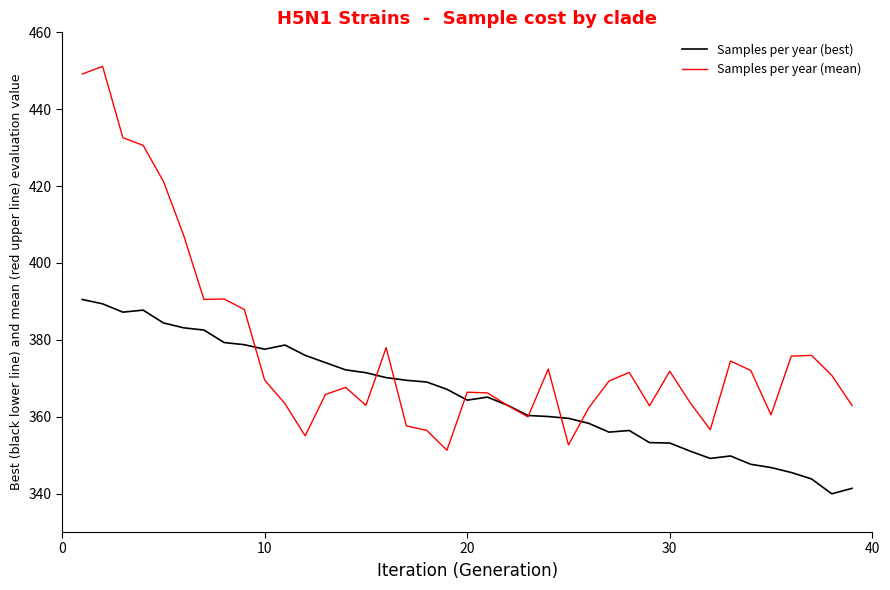

What is the difference between the maximum and minimum values in the Samples per year (best) series?

50.6